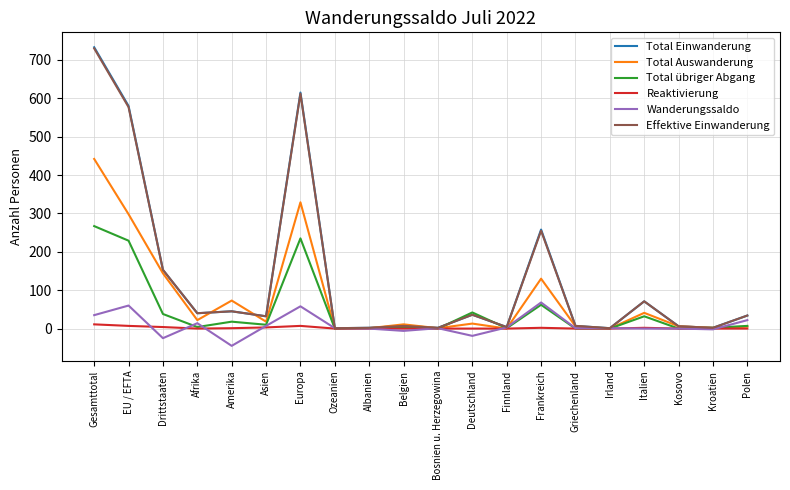

True or false: Wanderungssaldo has more than 2 points higher than both neighbors.

True